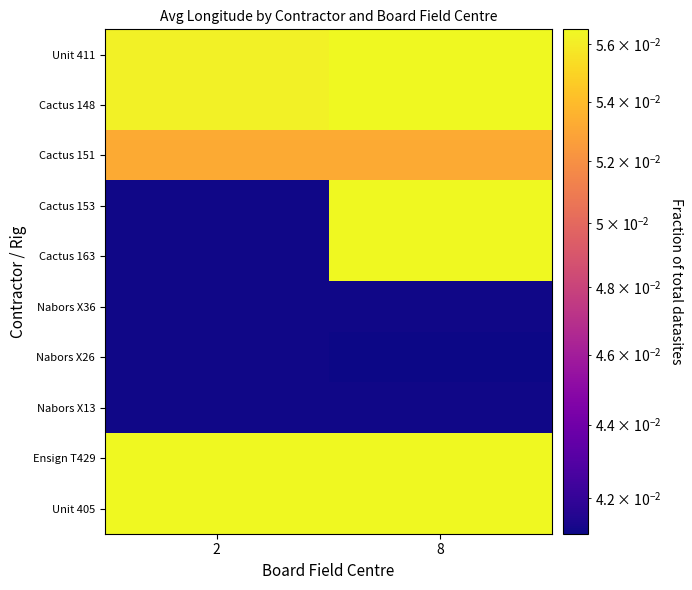

Which has a higher value, 8 or 2?

8